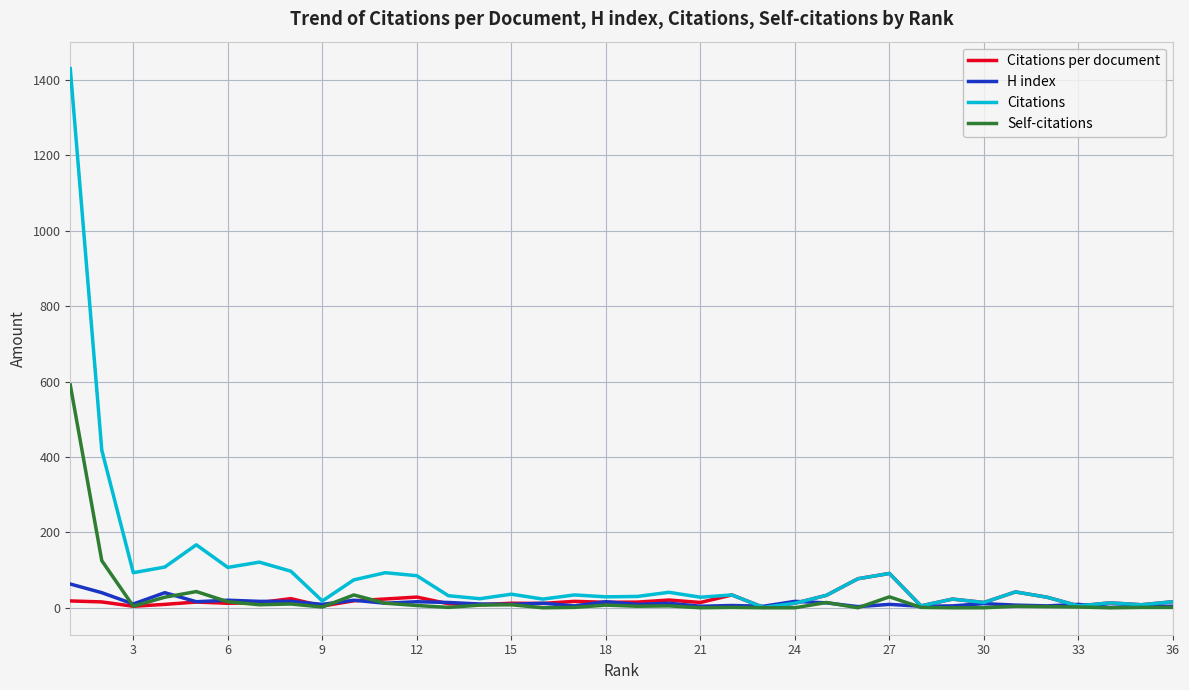

Which series has the widest spread of values?

Citations